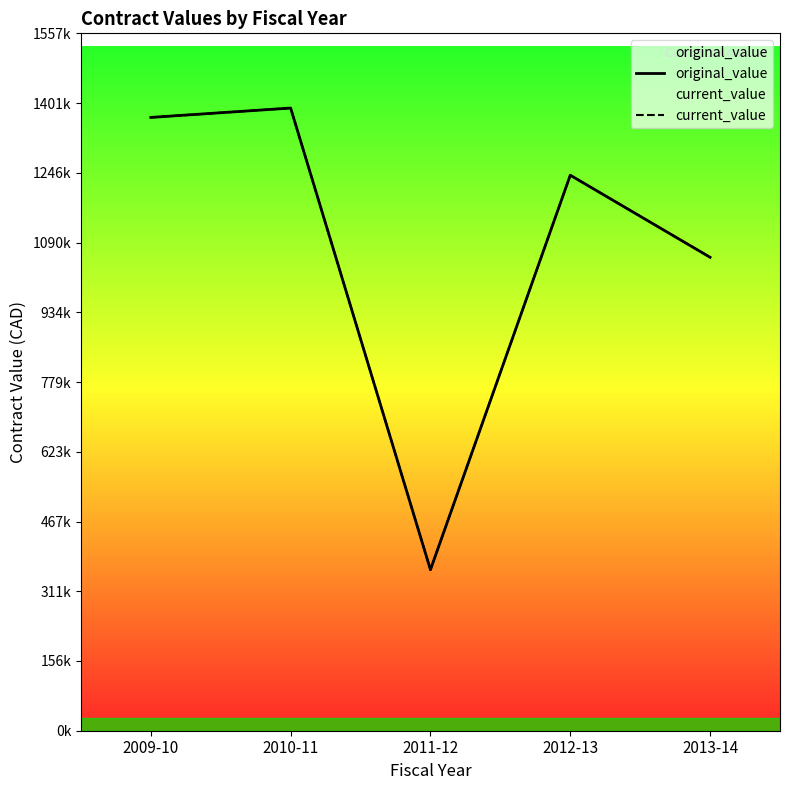

List the series in order of their peak value, highest first.

original_value, current_value